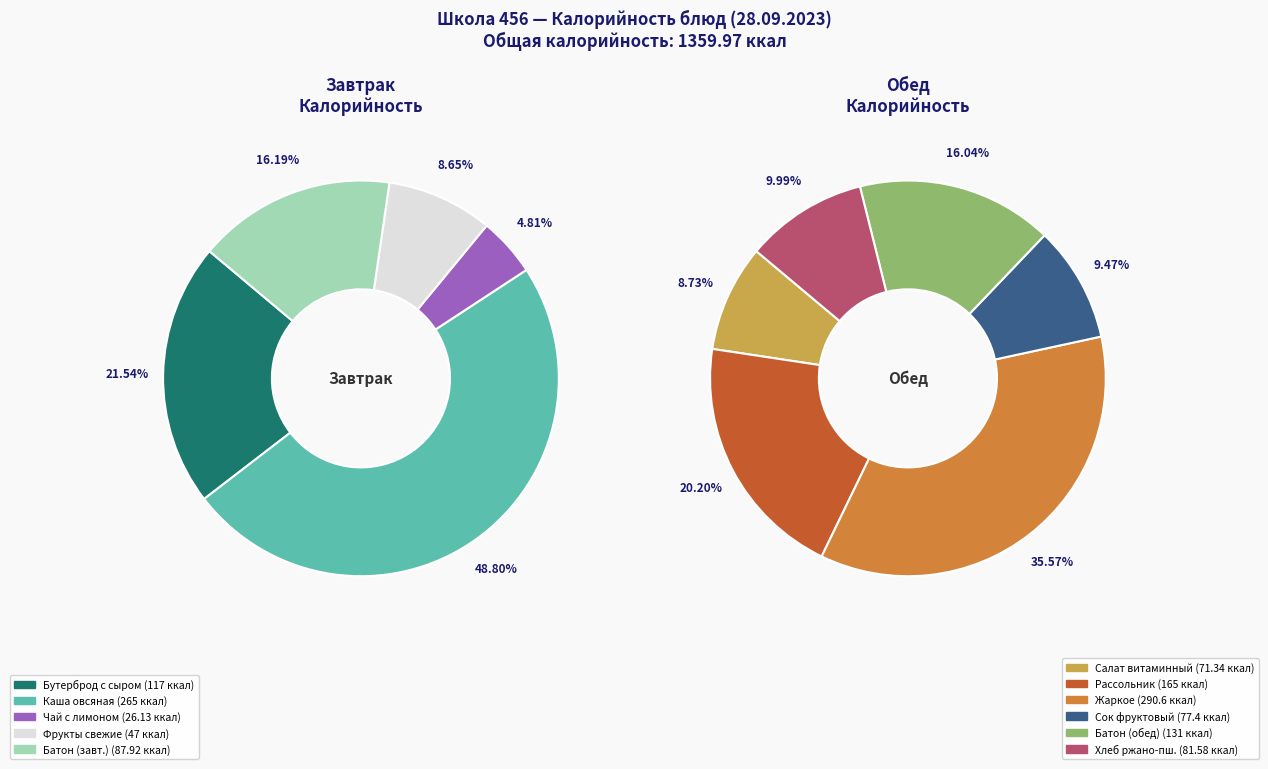

What is the change in value from Фрукты свежие to Сок фруктовый?

+30.4